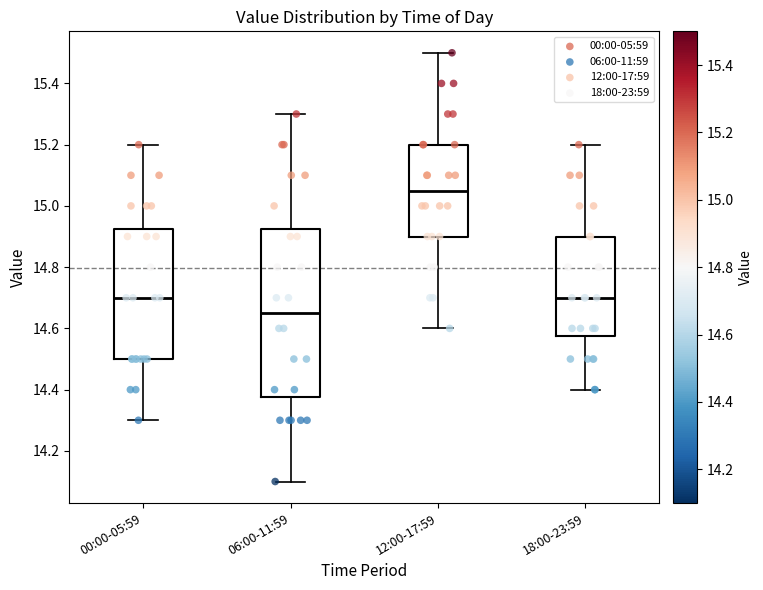

Reading left to right, transcribe this box plot: for each box, give where its median line is, the range the box spans, and where its two whiskers end, as read against the y-axis. The values are not printed on the chart, so give them approximately, as read against the axis.

00:00-05:59: median 14.70, box 14.50 to 14.92, whiskers 14.30 to 15.20
06:00-11:59: median 14.66, box 14.38 to 14.92, whiskers 14.10 to 15.30
12:00-17:59: median 15.06, box 14.90 to 15.20, whiskers 14.60 to 15.50
18:00-23:59: median 14.70, box 14.58 to 14.90, whiskers 14.40 to 15.20